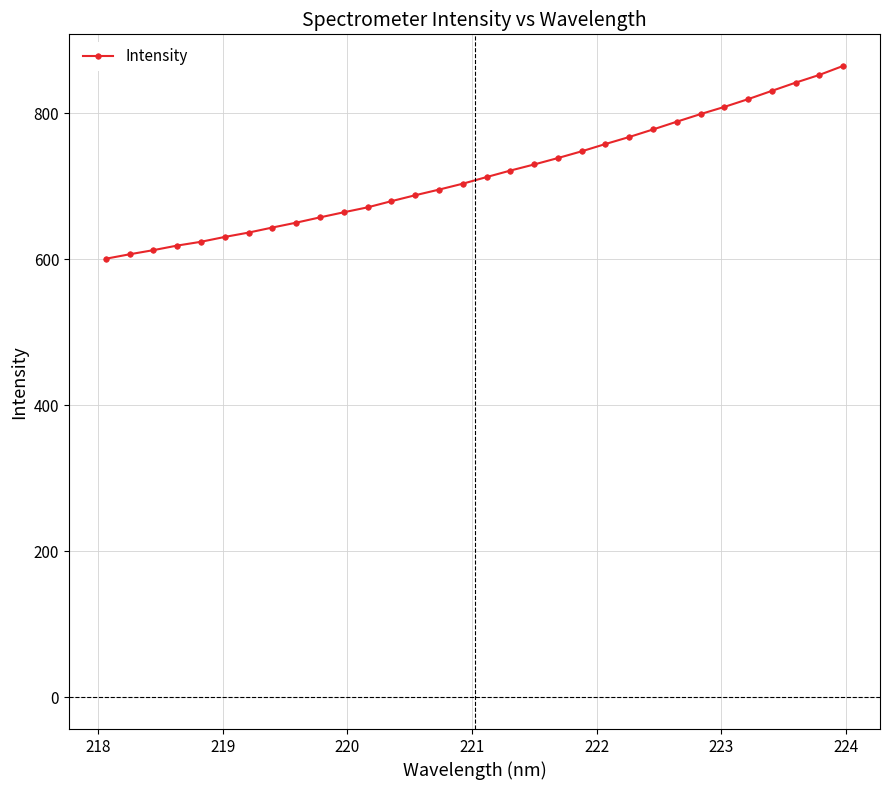

What is the value of the 27th point from the left?

808.9